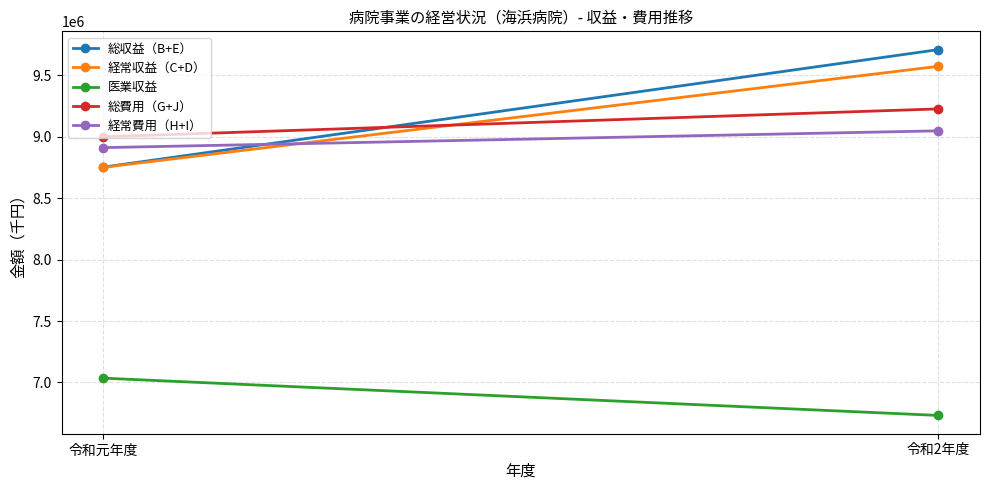

What is the label of the 2nd point from the left?

令和2年度